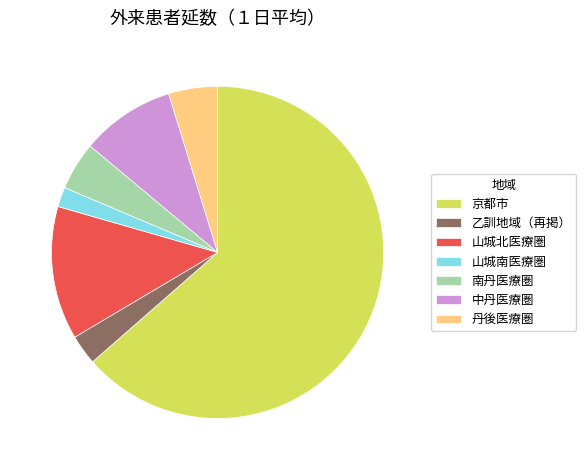

Approximately how many times larger is the value at 中丹医療圏 compared to 南丹医療圏?

2.0